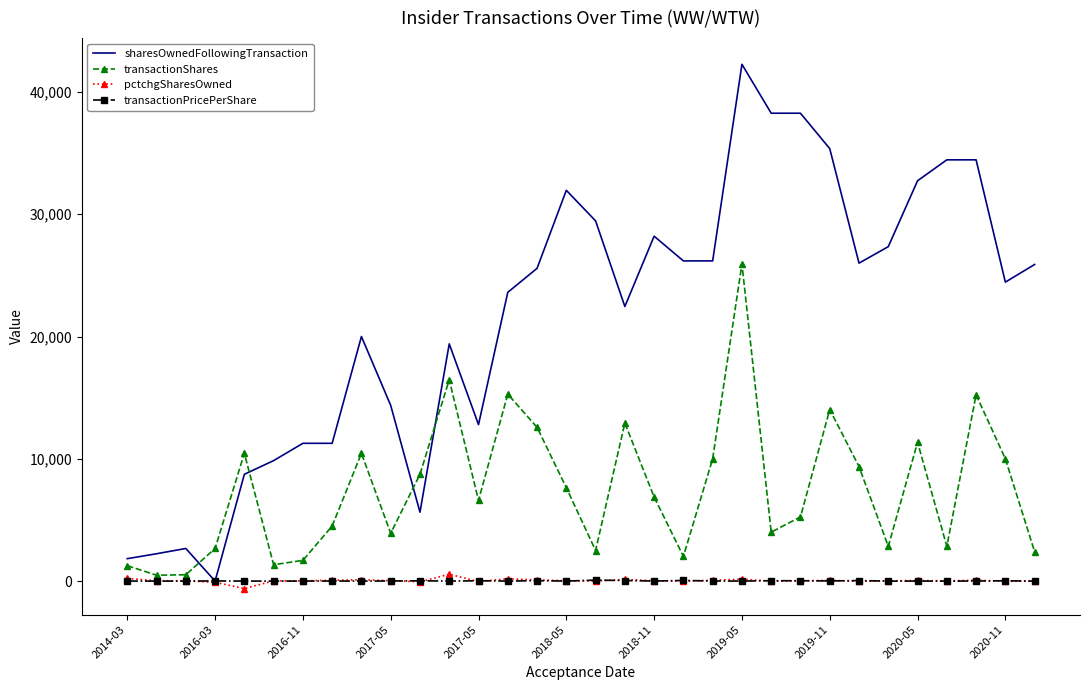

Which series ends up on top after the final intersection of sharesOwnedFollowingTransaction and transactionShares?

sharesOwnedFollowingTransaction